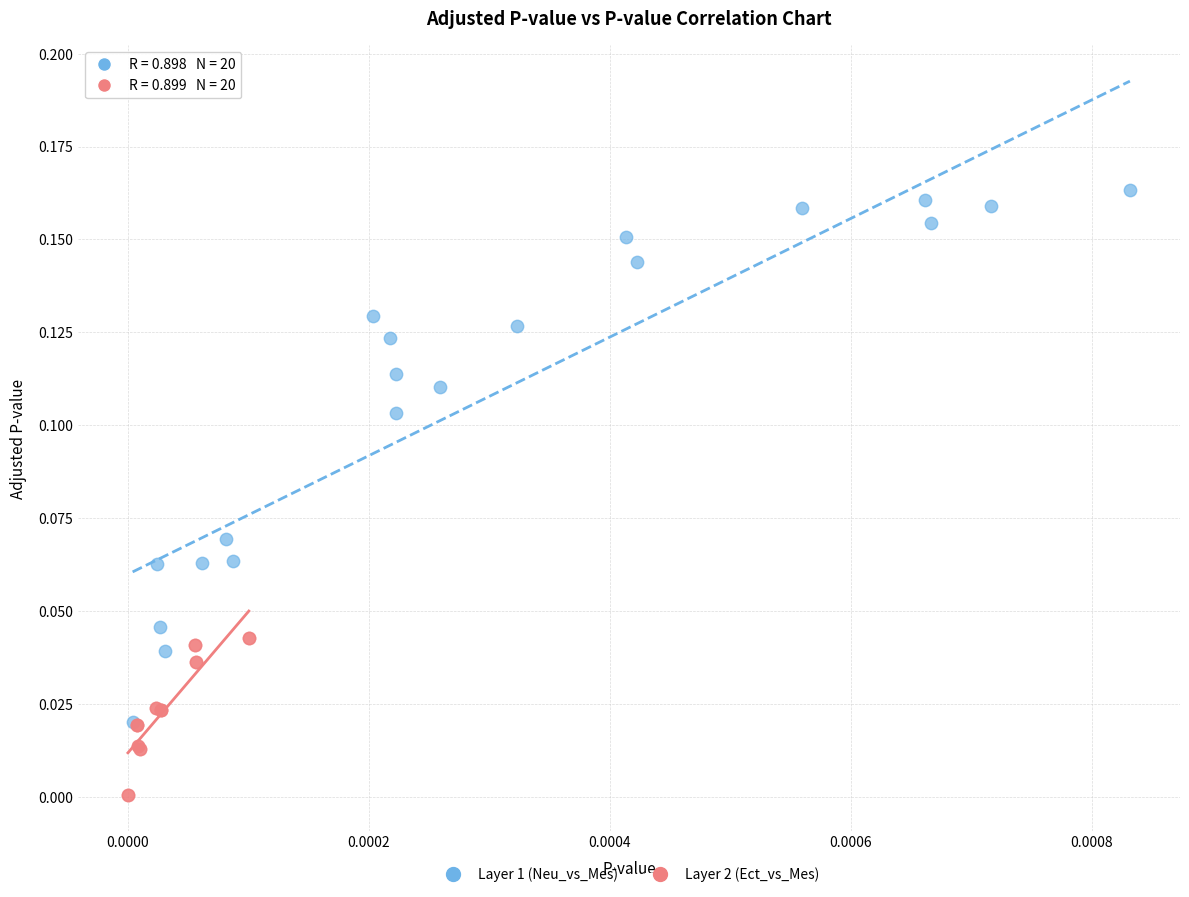

Which series contains the lowest Y value?

Layer 2 (Ect_vs_Mes)